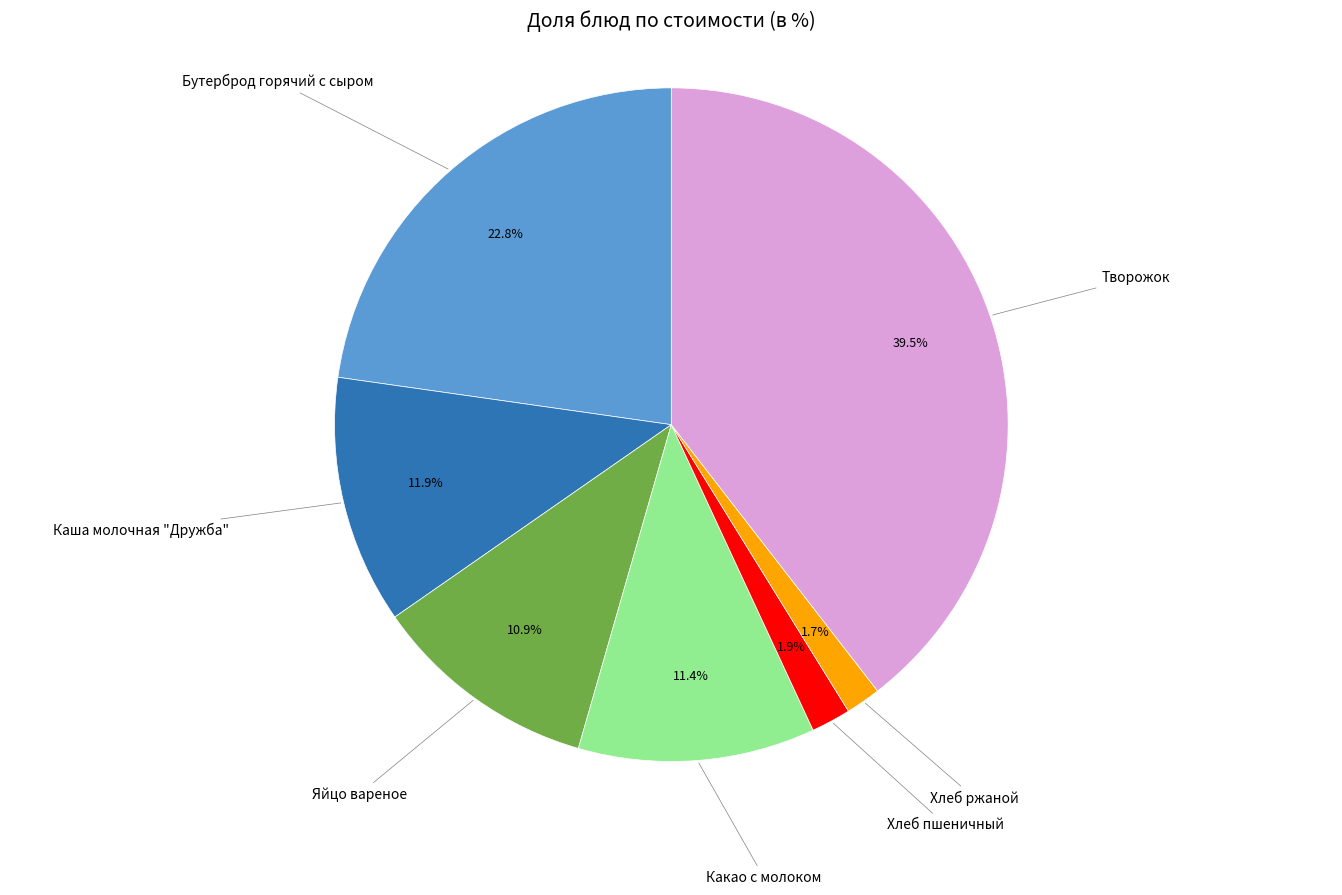

Does any single category account for the majority?

No